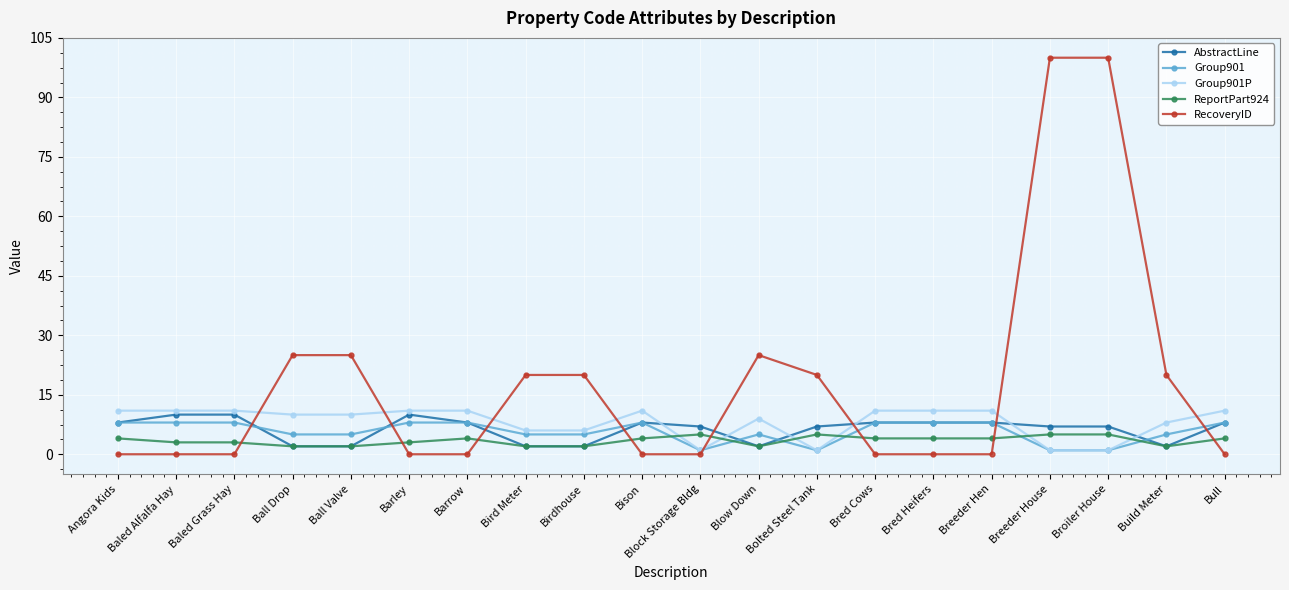

What is the label of the 14th point from the left?

Bred Cows